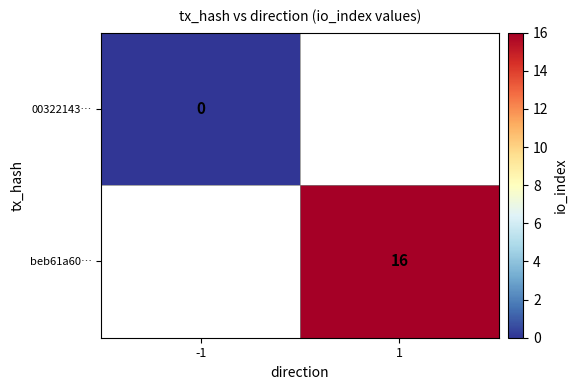

Is the value of beb61a60… at 1 greater than the value of 00322143… at -1?

Yes